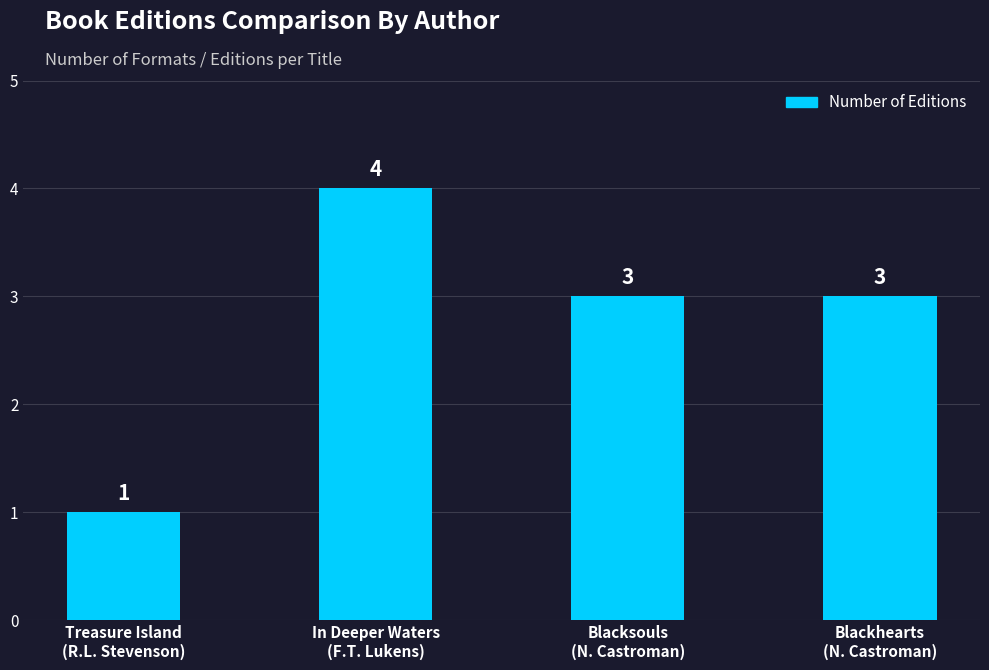

Is it true that the value at In Deeper Waters
(F.T. Lukens) is 1?

False